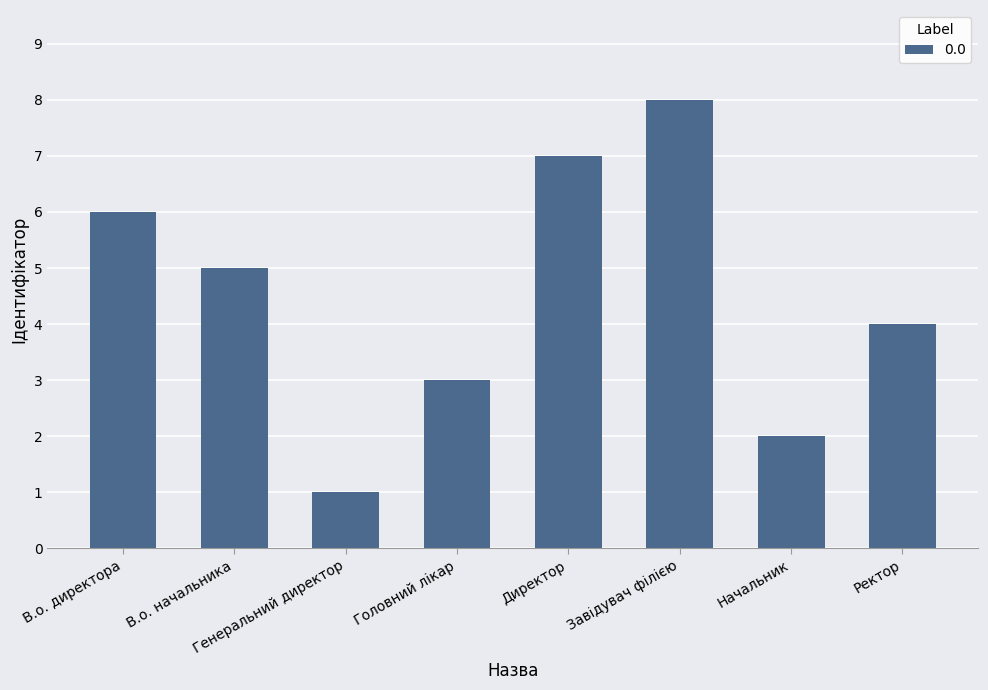

What is the smallest value displayed?

1